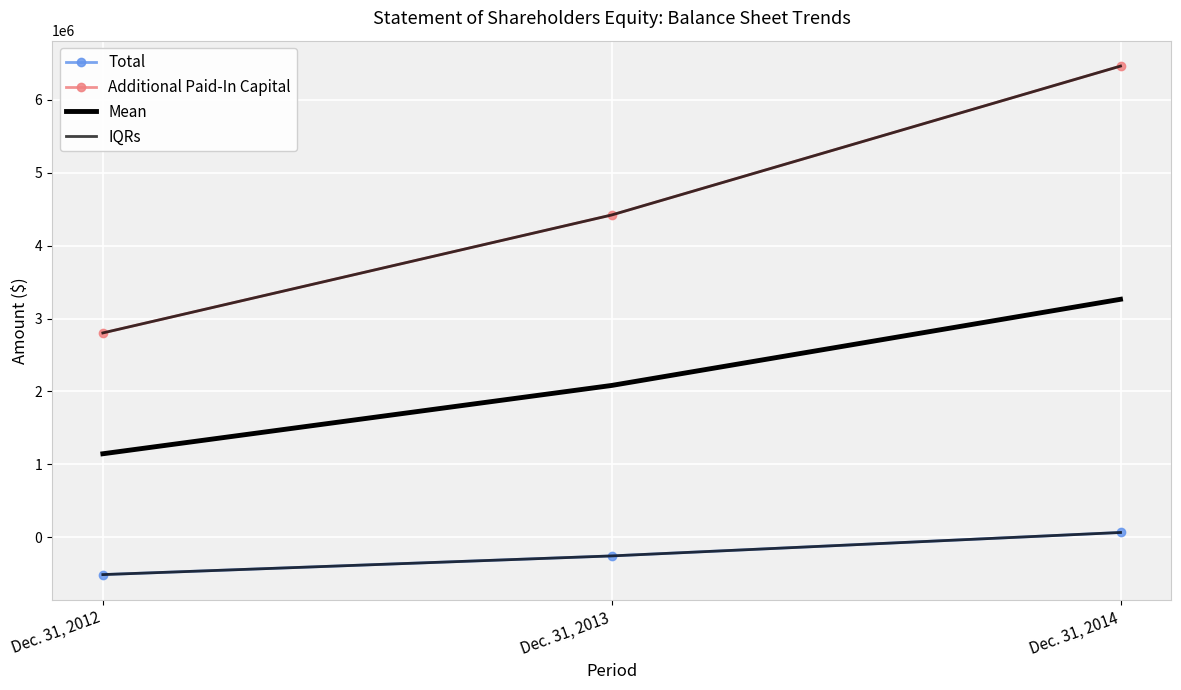

What is the maximum value for IQRs?

6460254.0